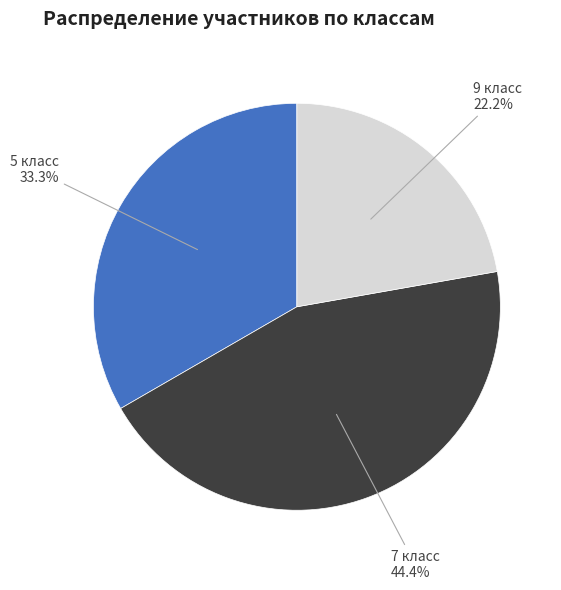

Count the number of slices in the pie.

3